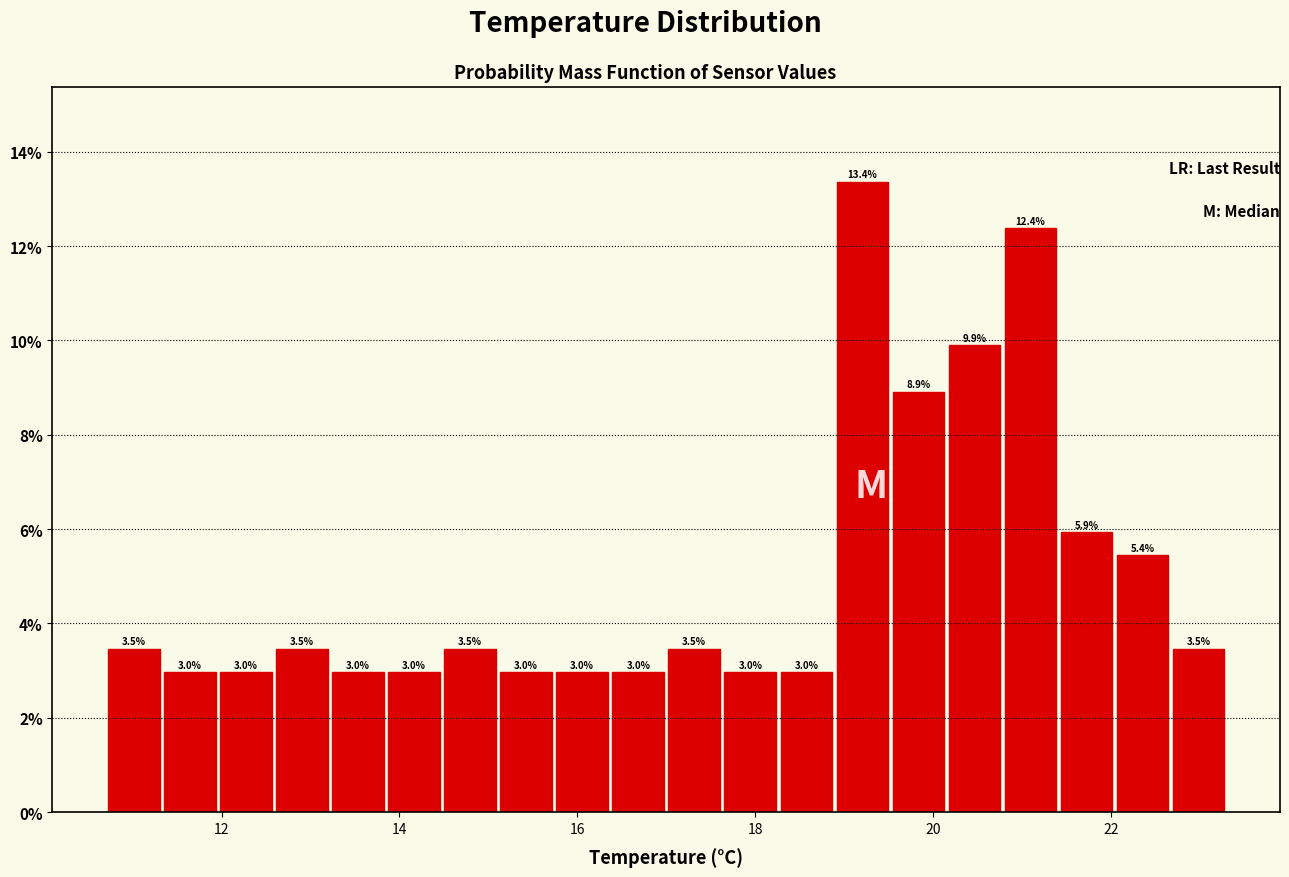

Read against the x-axis, roughly where is the centre of the tallest bar?

19.2